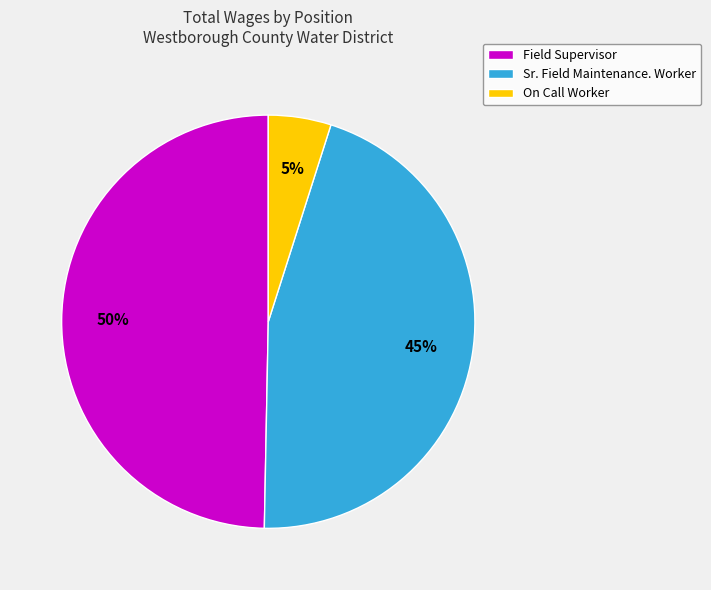

To the nearest percent, what is the difference between the largest and smallest slice percentages?

45%